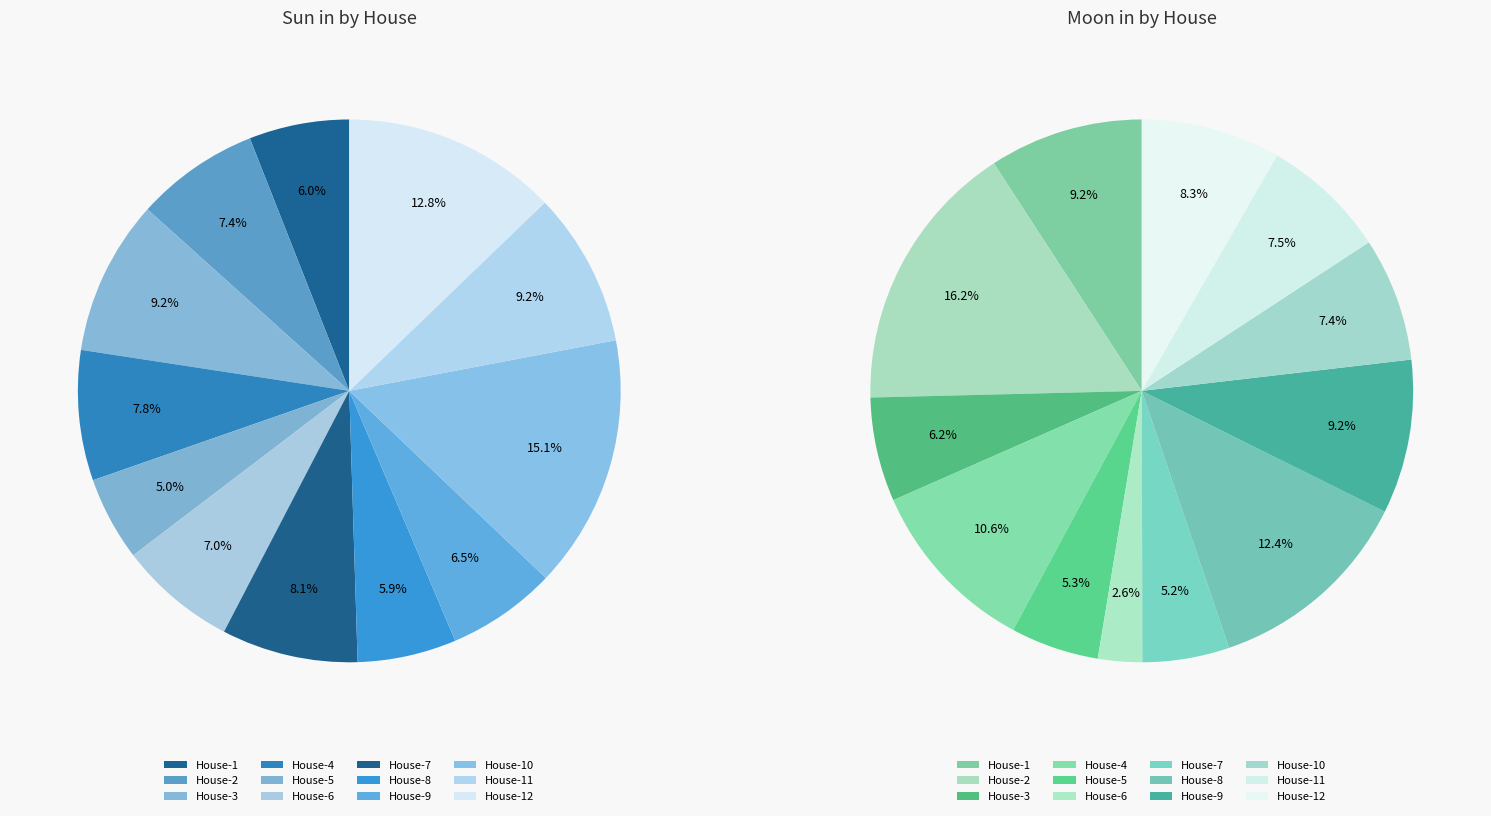

Count the number of slices in the pie.

12